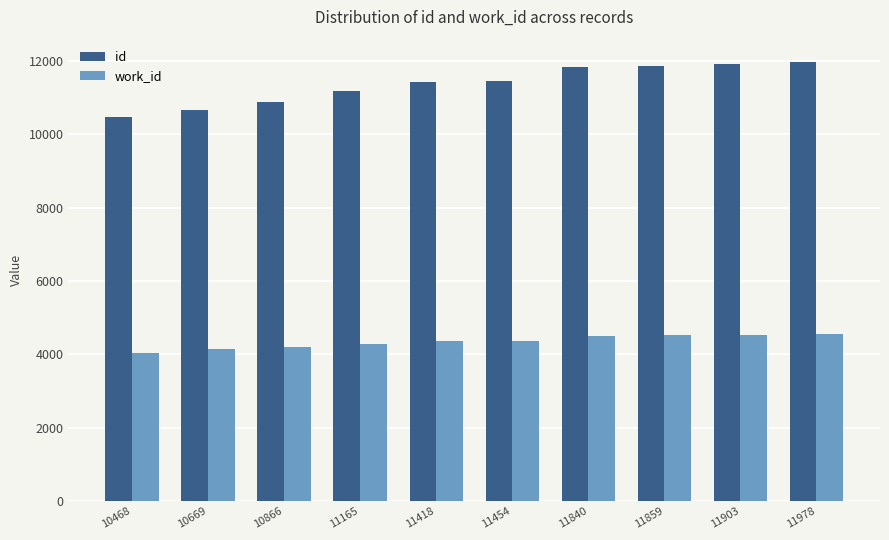

What is the value of the work_id bar at the 3rd from the left?

4192